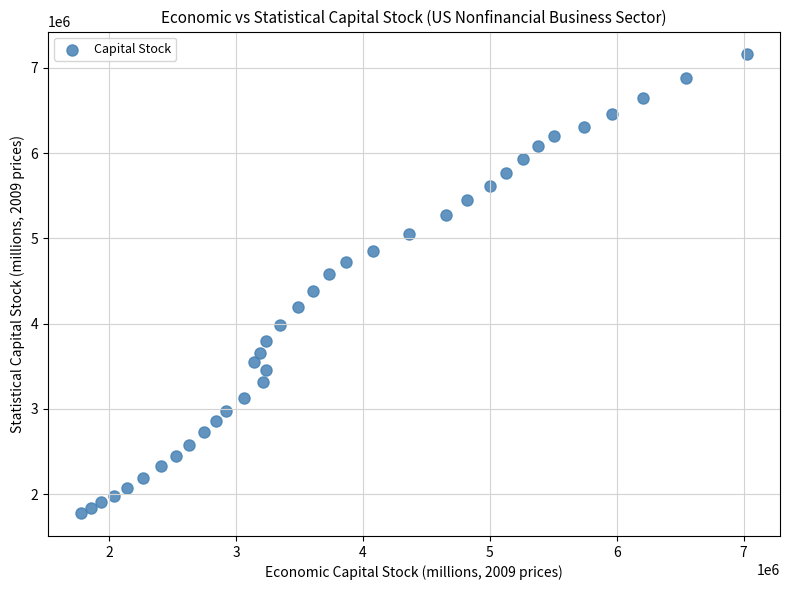

What is the range of Y values (max minus min)?

5379434.4